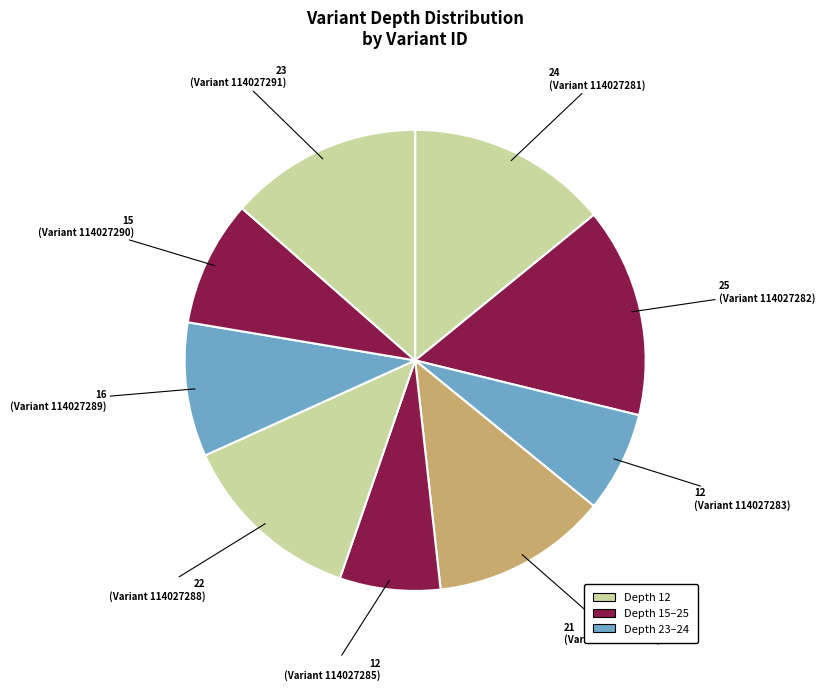

How many slices are in this pie chart?

9